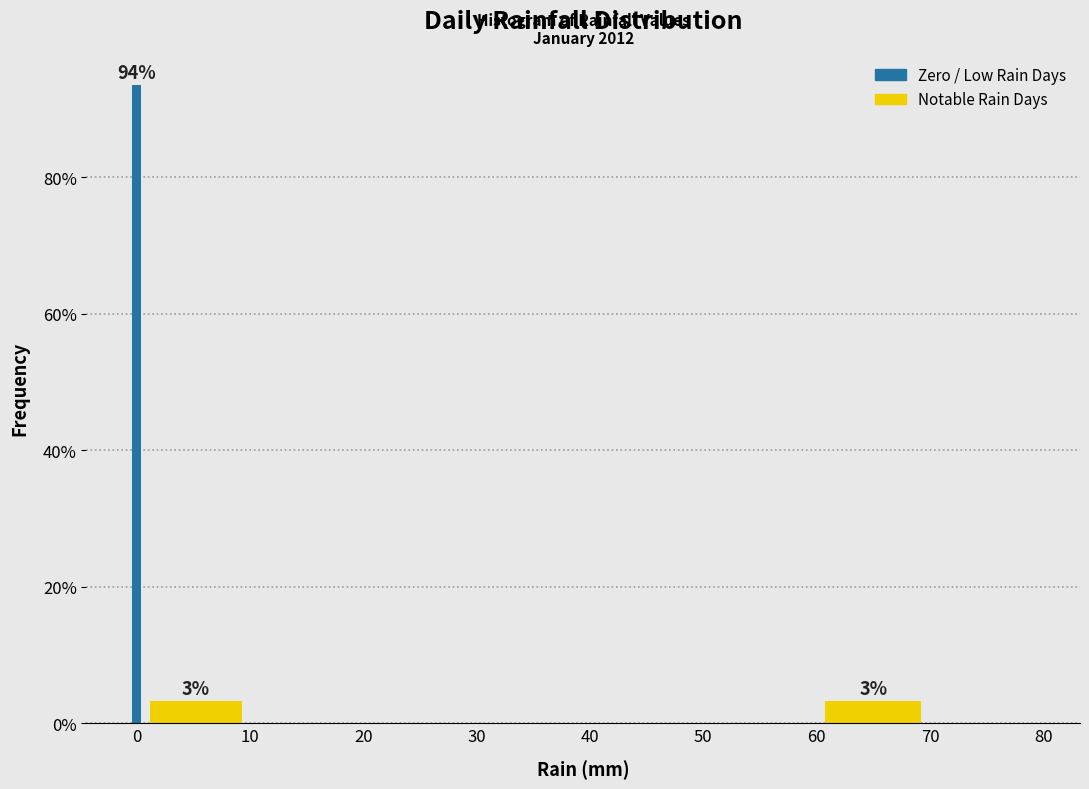

Around what value on the x-axis is the tallest bar? Give the approximate position of its centre, as read against the axis.

0